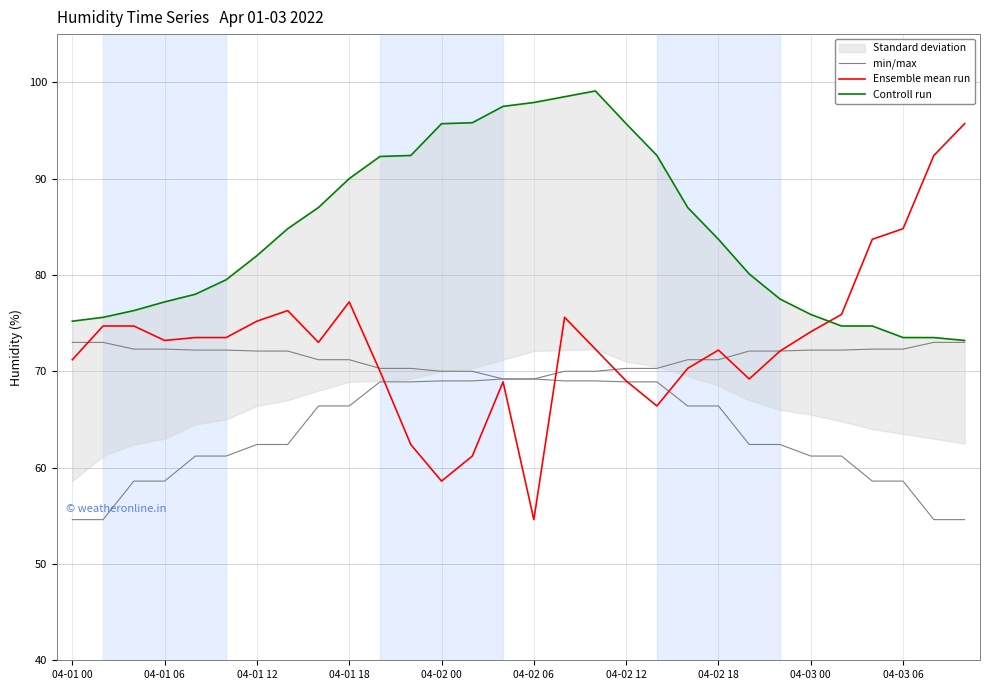

At which category does Controll run reach its first local peak?

17